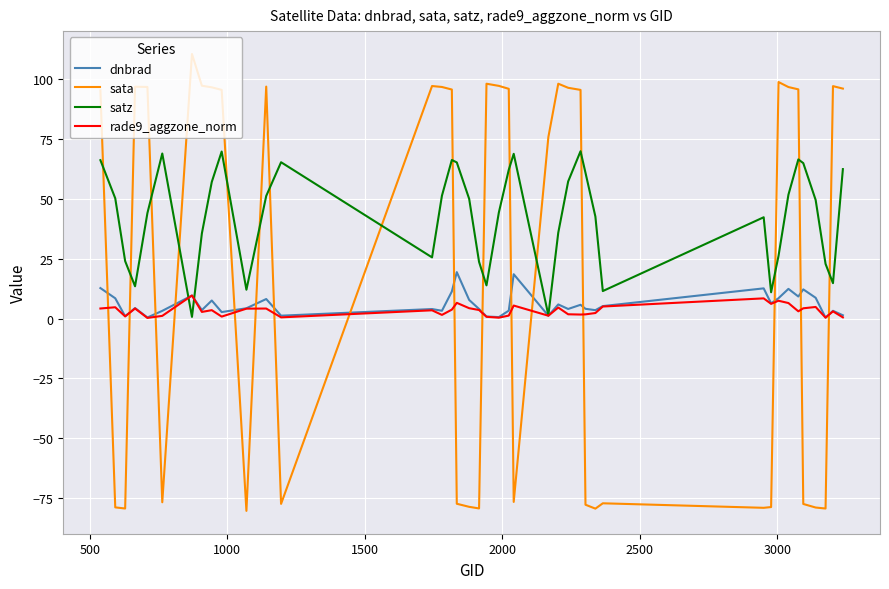

What is the maximum value for rade9_aggzone_norm?

9.6